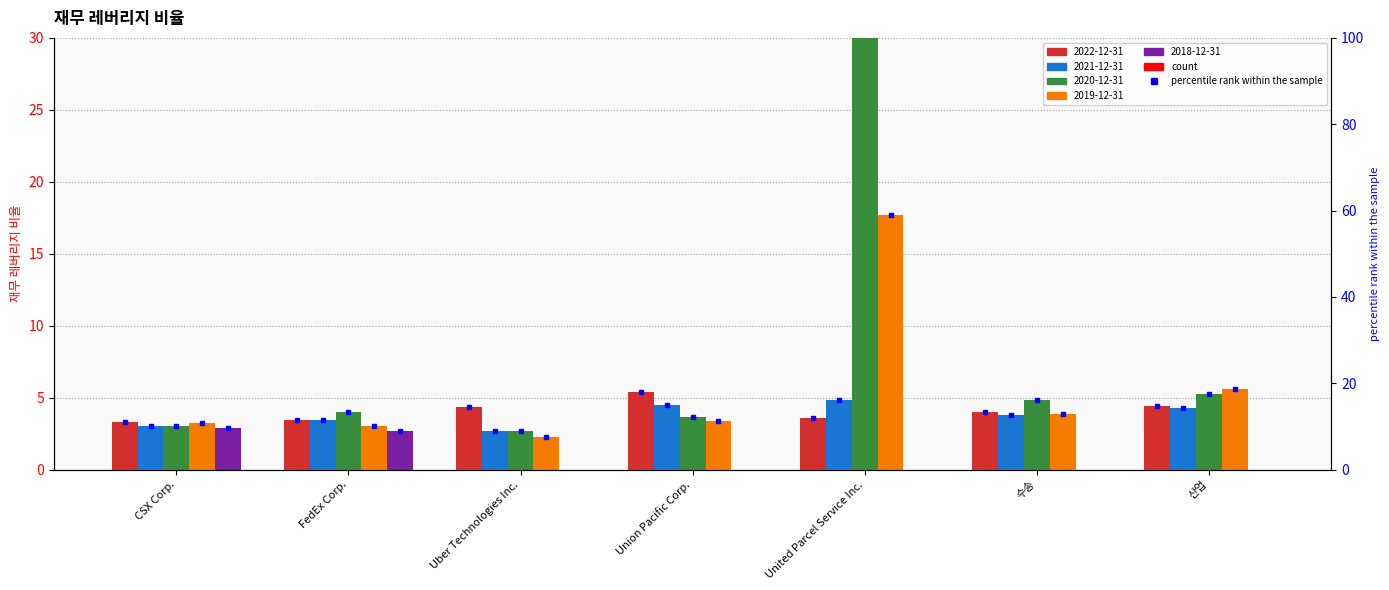

How many groups of bars are there?

7